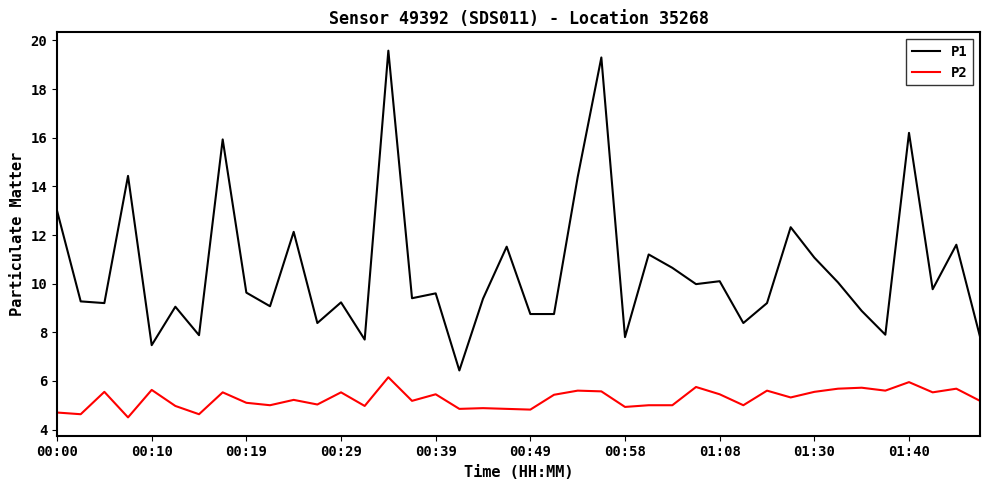

What is the maximum value for P2?

6.2